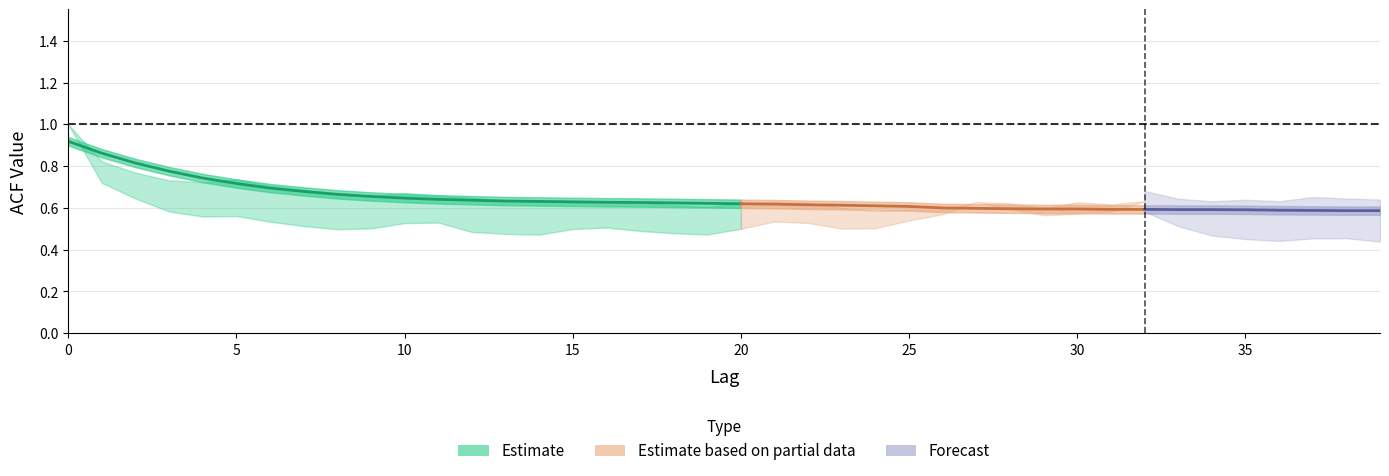

What is the spread (max minus min) of values at 7?

0.2